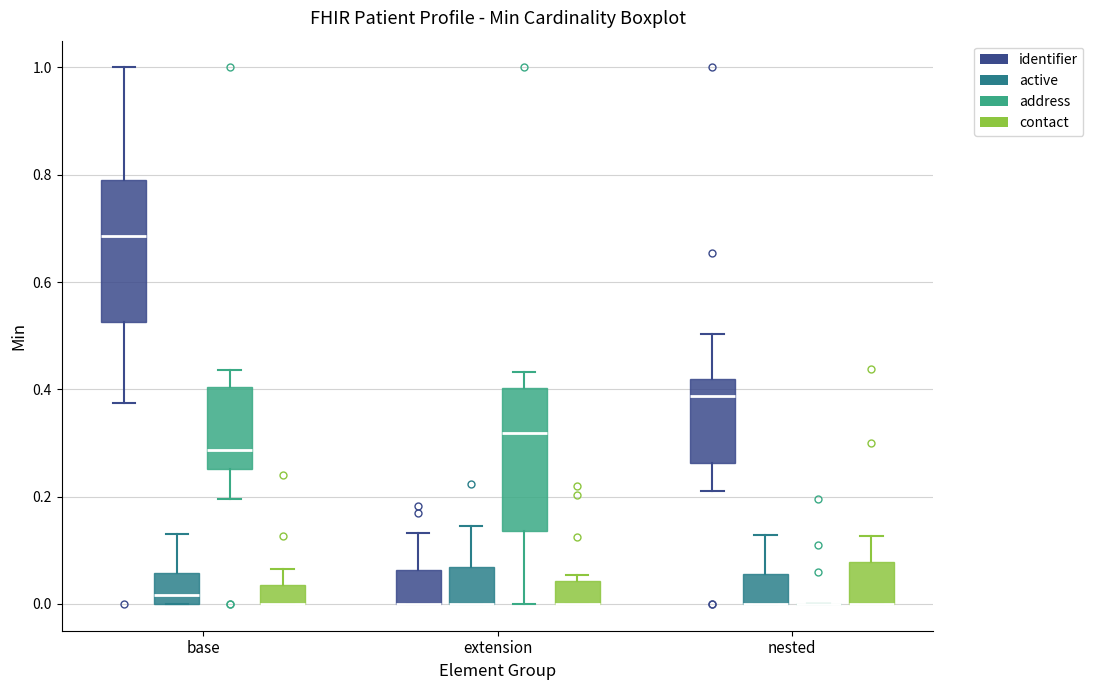

Reading left to right, transcribe this box plot: for each box, give where its median line is, the range the box spans, and where its two whiskers end, as read against the y-axis. The values are not printed on the chart, so give them approximately, as read against the axis.

base (identifier): median 0.68, box 0.52 to 0.80, whiskers 0.38 to 1.00
base (active): median 0.02, box 0.00 to 0.06, whiskers 0.00 to 0.14
base (address): median 0.28, box 0.26 to 0.40, whiskers 0.20 to 0.44
base (contact): median 0.00 (drawn on the box's lower edge), box 0.00 to 0.04, whiskers 0.00 to 0.06
extension (identifier): median 0.00 (drawn on the box's lower edge), box 0.00 to 0.06, whiskers 0.00 to 0.14
extension (active): median 0.00 (drawn on the box's lower edge), box 0.00 to 0.06, whiskers 0.00 to 0.14
extension (address): median 0.32, box 0.14 to 0.40, whiskers 0.00 to 0.44
extension (contact): median 0.00 (drawn on the box's lower edge), box 0.00 to 0.04, whiskers 0.00 to 0.06
nested (identifier): median 0.38, box 0.26 to 0.42, whiskers 0.22 to 0.50
nested (active): median 0.00 (drawn on the box's lower edge), box 0.00 to 0.06, whiskers 0.00 to 0.12
nested (address): box collapsed to a line at 0.00, whiskers 0.00 to 0.00
nested (contact): median 0.00 (drawn on the box's lower edge), box 0.00 to 0.08, whiskers 0.00 to 0.12